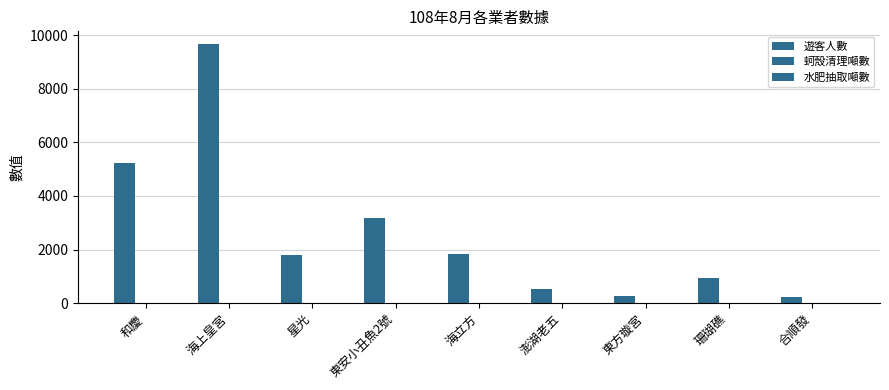

What is the minimum value for 遊客人數?

230.0